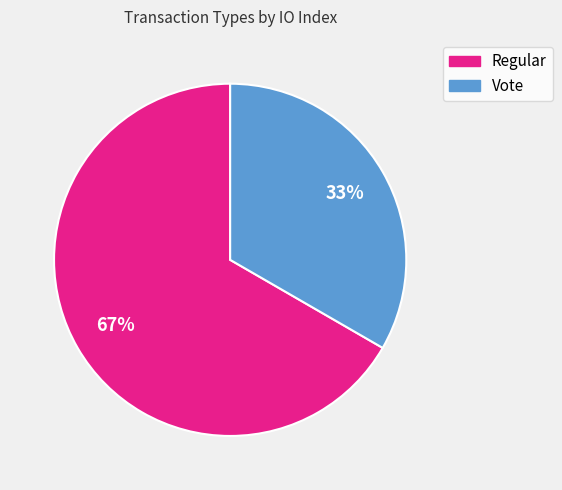

Approximately how many times larger is the value at Regular compared to Vote?

2.0